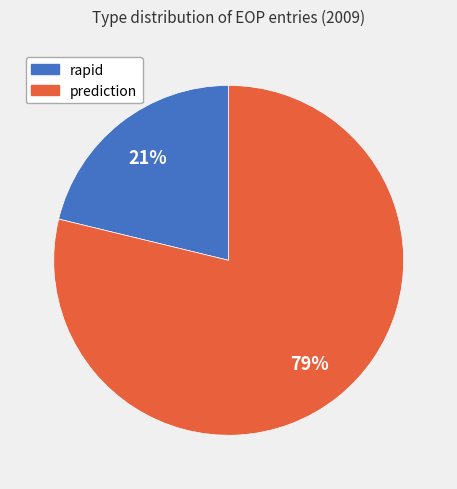

Which slice is the largest?

prediction